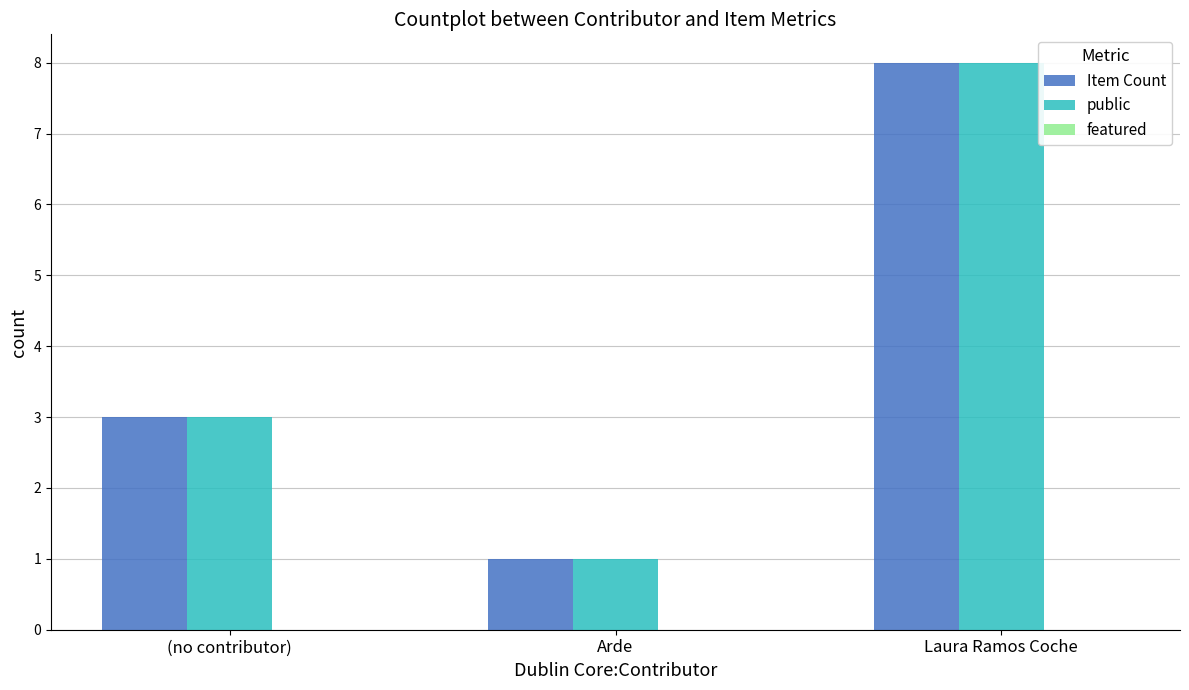

At which label is public closest to 4?

(no contributor)